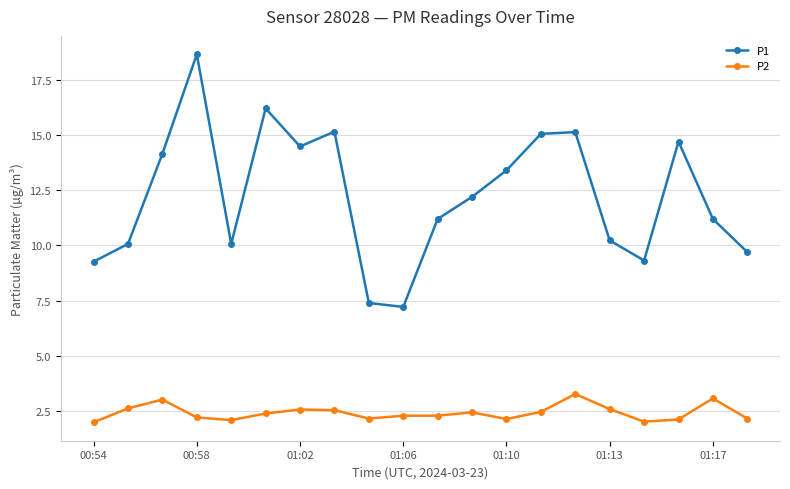

How many lines are shown in the chart?

2